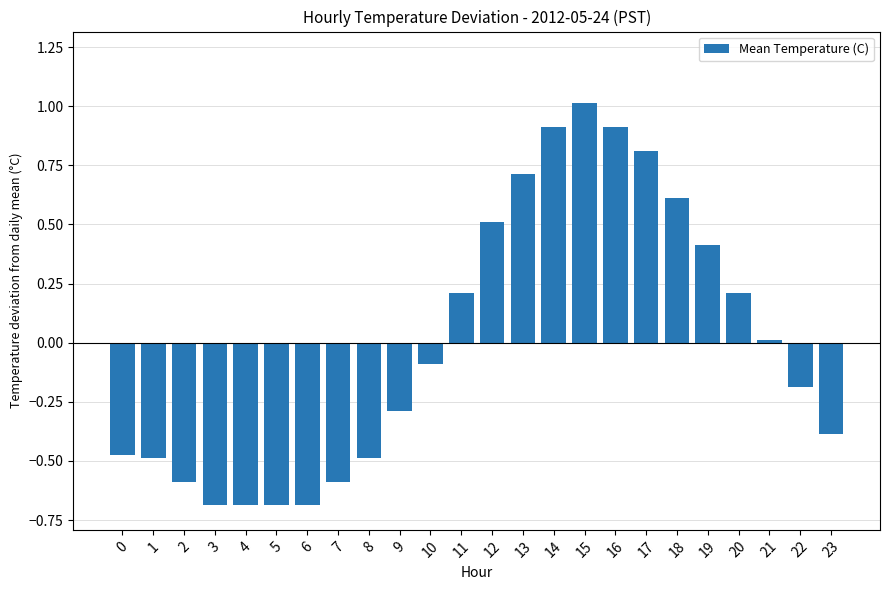

What is the difference between the maximum and minimum values?

1.7